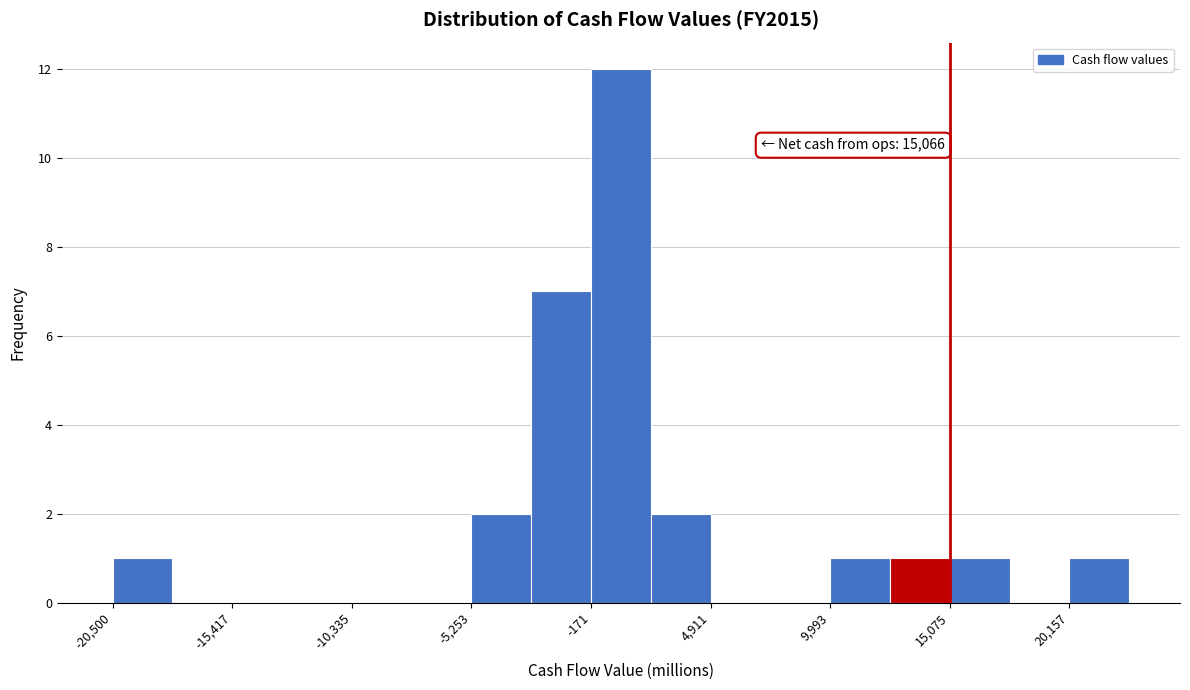

Read against the x-axis, roughly where is the centre of the tallest bar?

1000